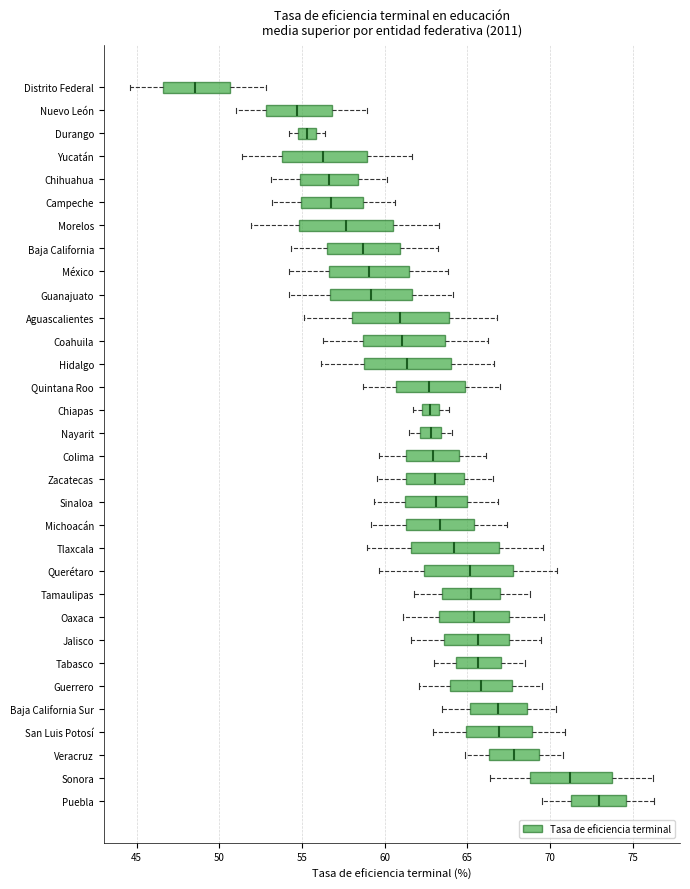

Where does the median line of the box for Tlaxcala sit on the x-axis? The values are not printed on the chart, so give them approximately, as read against the axis.

64.0